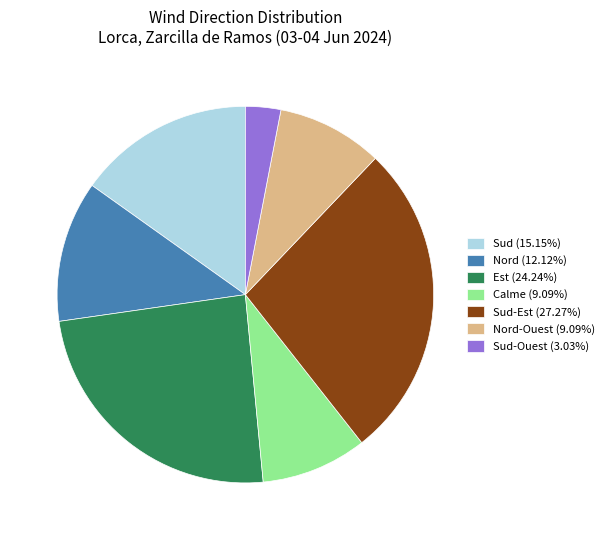

Combined, do Sud (15.15%) and Calme (9.09%) account for over 50%?

No